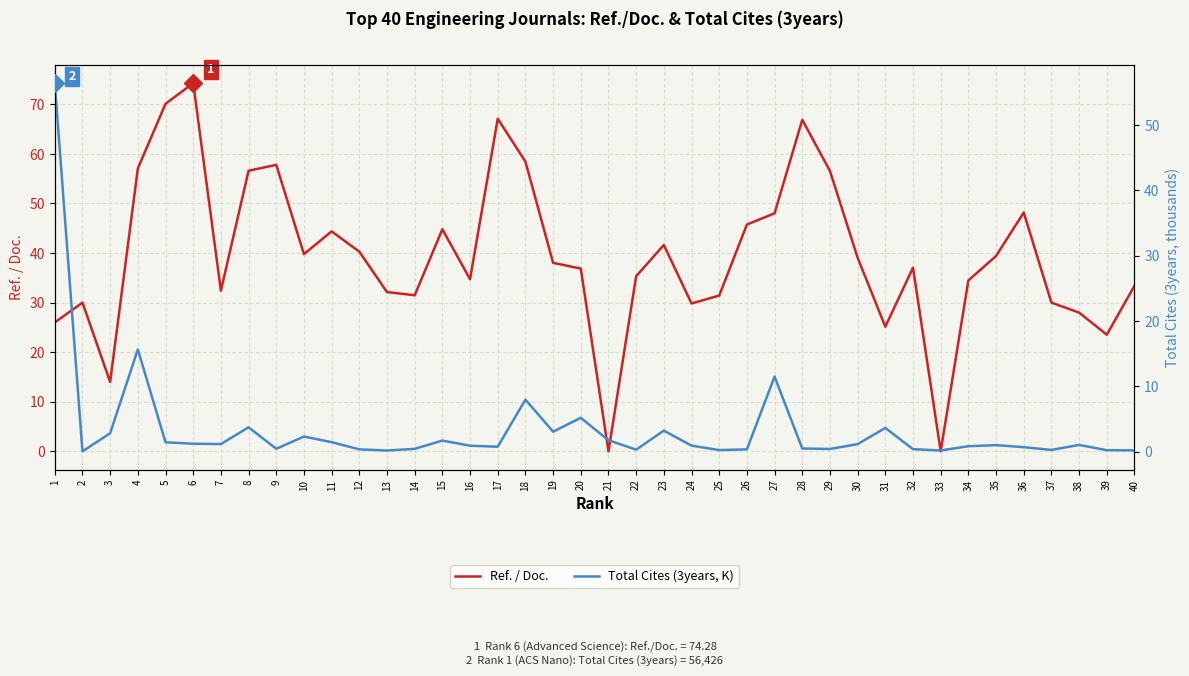

List the series in order of their peak value, highest first.

Ref. / Doc., Total Cites (3years, K)